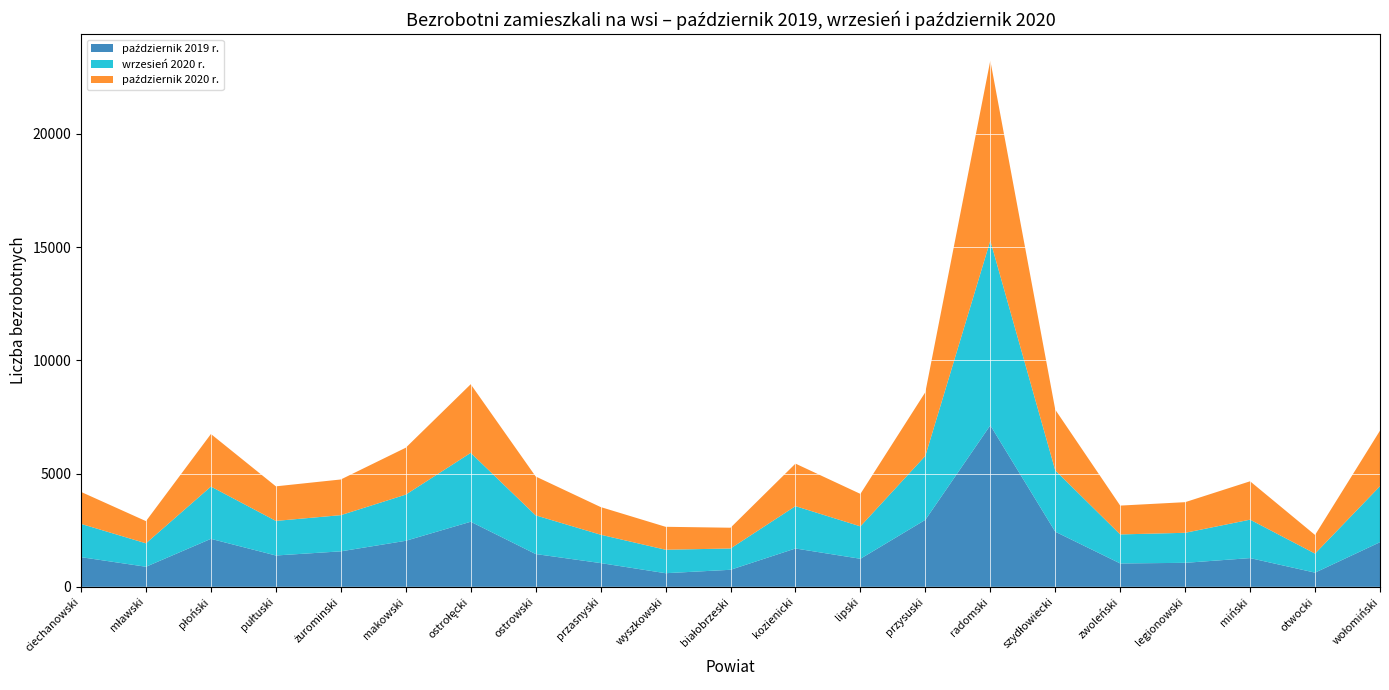

Reading left to right, what are all the values shown in this chart?

październik 2019 r.: 1310	886	2118	1383	1566	2032	2873	1447	1048	601	752	1692	1238	2957	7130	2433	1032	1059	1268	626	1970
wrzesień 2020 r.: 1469	1035	2308	1527	1598	2038	3041	1708	1253	1036	940	1870	1431	2824	8153	2707	1281	1326	1697	841	2473
październik 2020 r.: 1411	979	2320	1526	1575	2071	3029	1717	1221	1013	917	1877	1433	2813	7949	2681	1273	1352	1694	822	2453